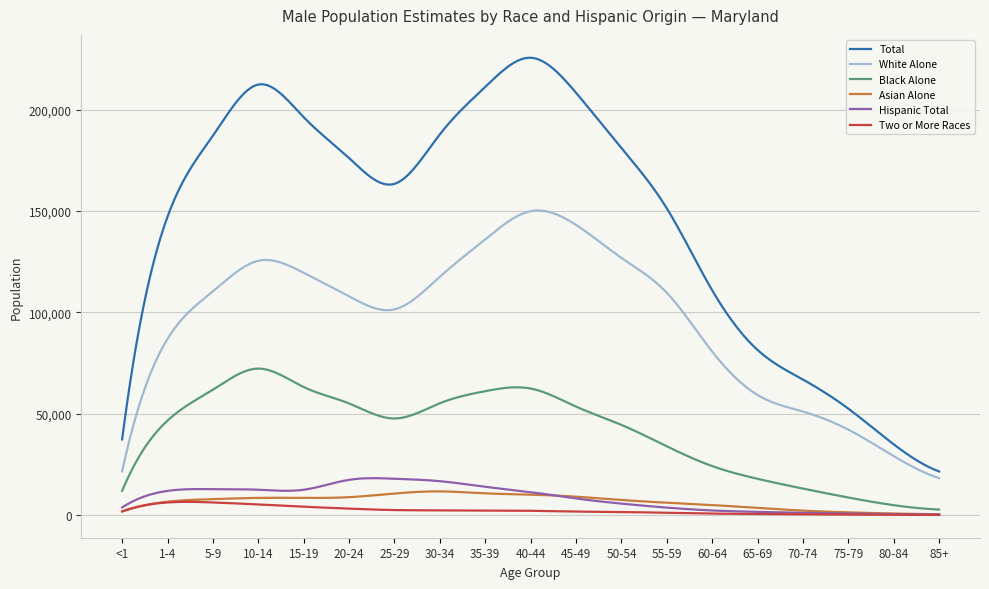

True or false: Total and Two or More Races cross at least once.

False